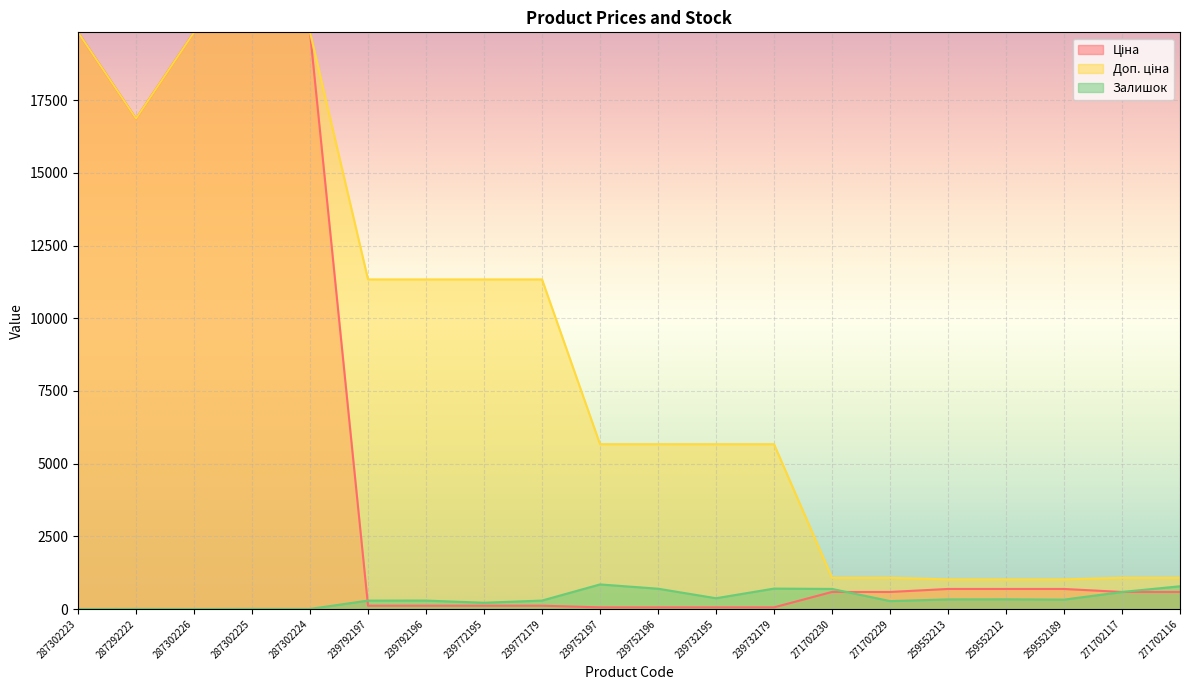

What is the maximum value for Доп. ціна?

19831.1